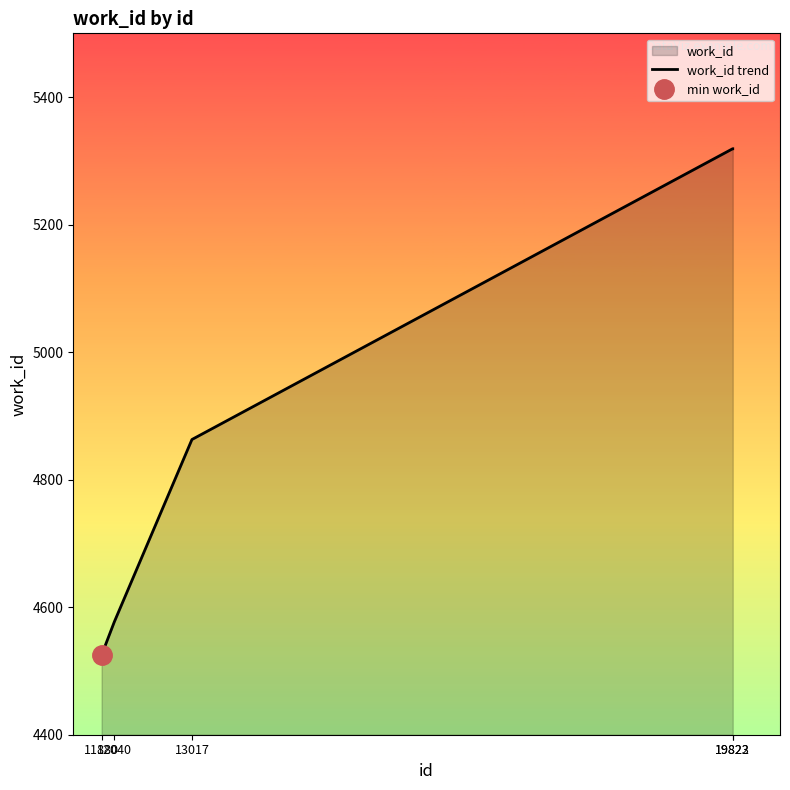

Rank the categories by value from lowest to highest.

11880, 12040, 13017, 19822, 19823